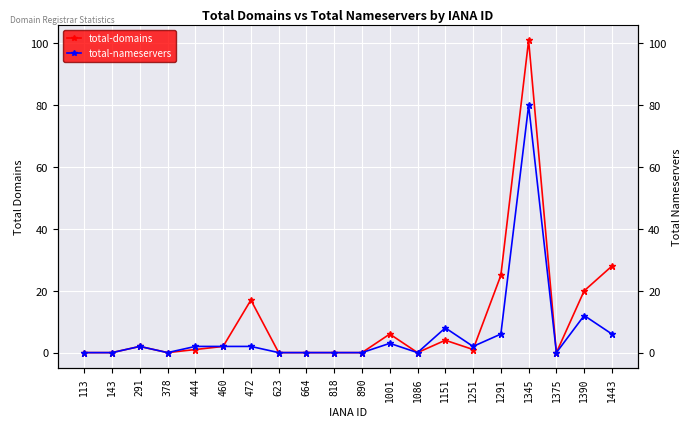

The value of total-nameservers at 1375 is 26. True or false?

False